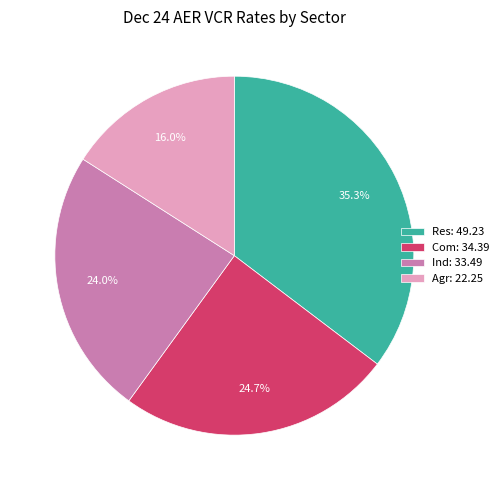

How much of the chart is everything except Ind: 33.49?

76.0%